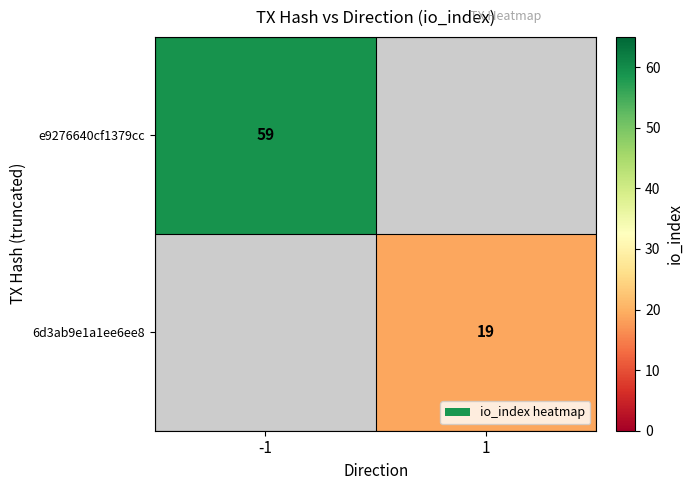

Count the number of categories in the chart.

2